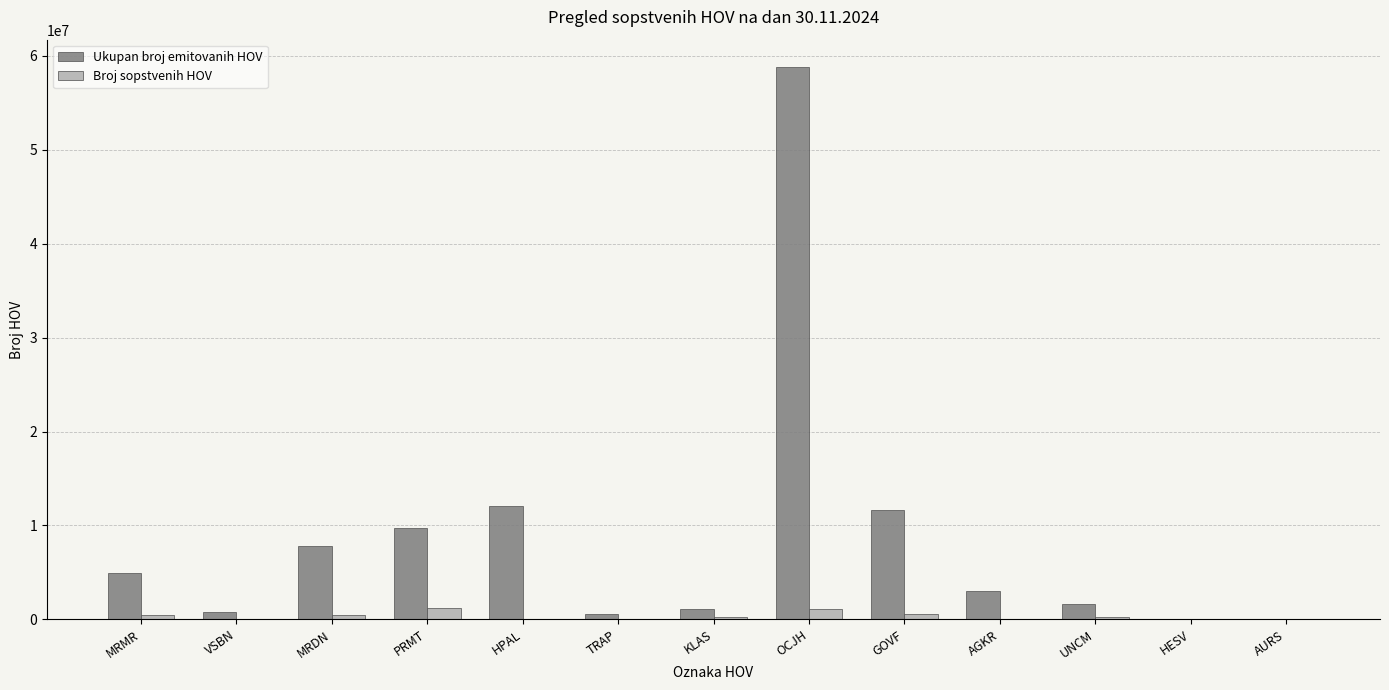

What is the total value across all series at AURS?

22350